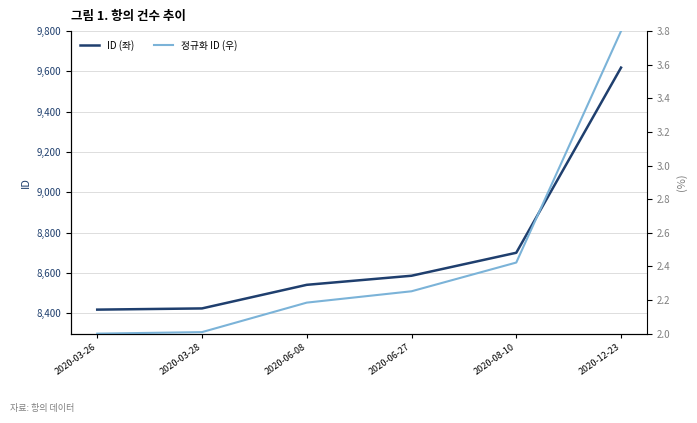

Between 2020-03-26 and 2020-03-28, which is larger?

2020-03-28